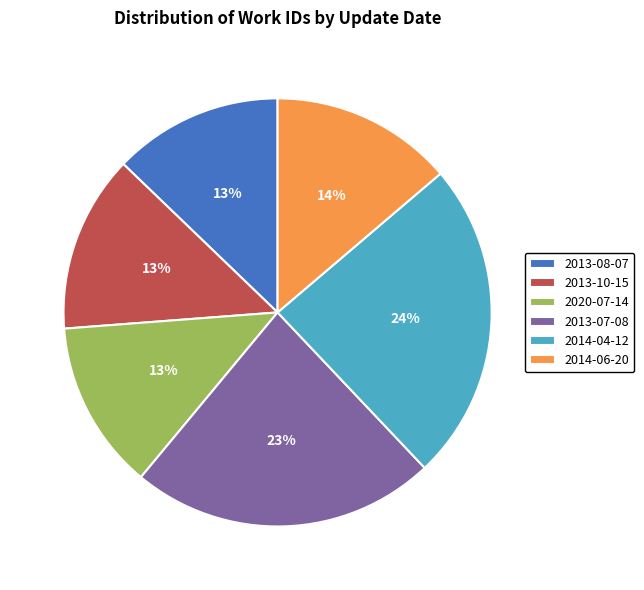

Is there a majority slice in this chart?

No